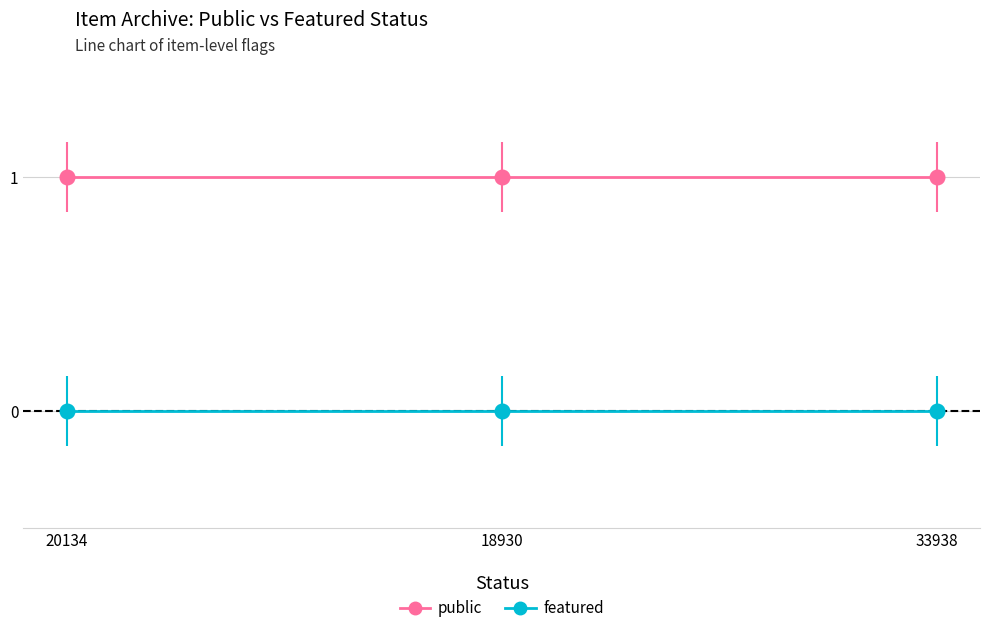

What are all the series names shown in the legend?

public, featured